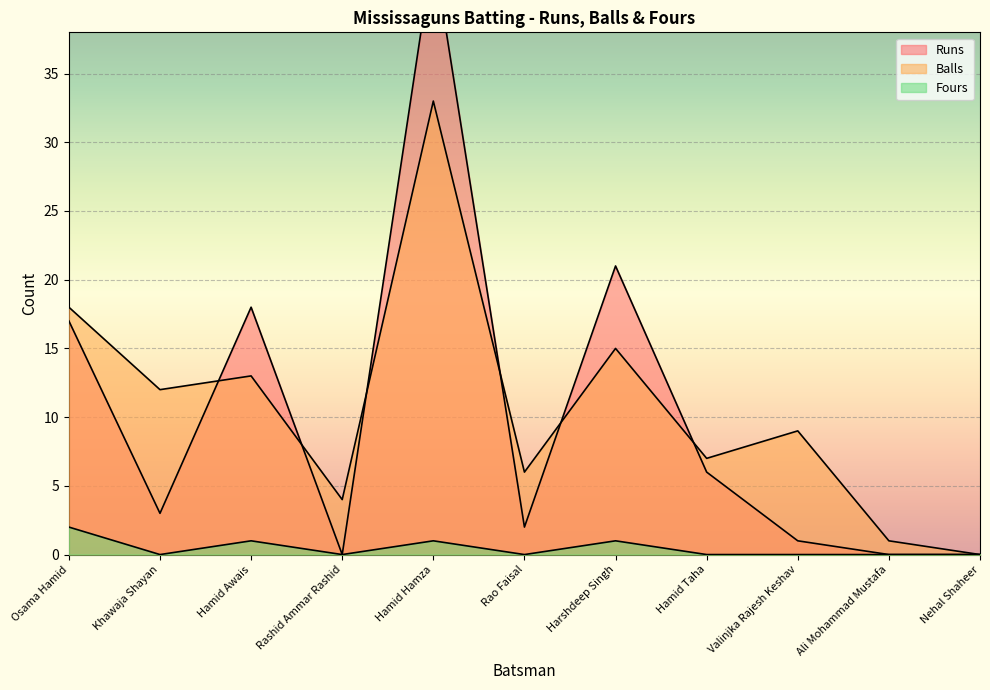

Which series has the largest range (max minus min)?

Runs